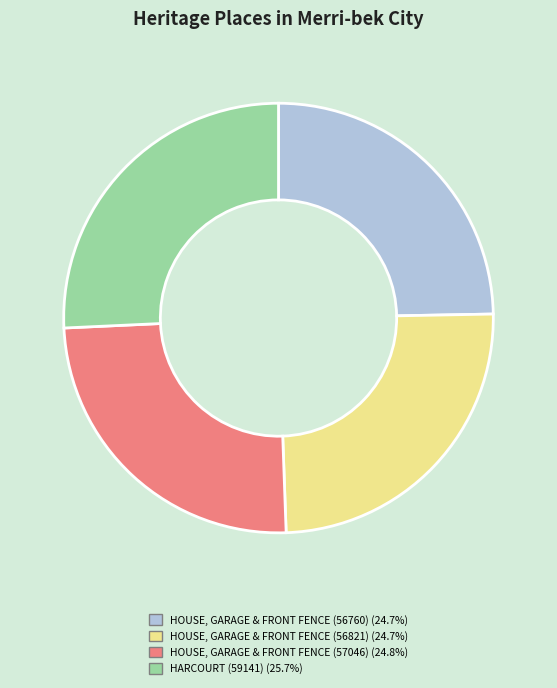

Approximately how many times larger is the value at HOUSE, GARAGE & FRONT FENCE (57046) compared to HOUSE, GARAGE & FRONT FENCE (56821)?

1.0